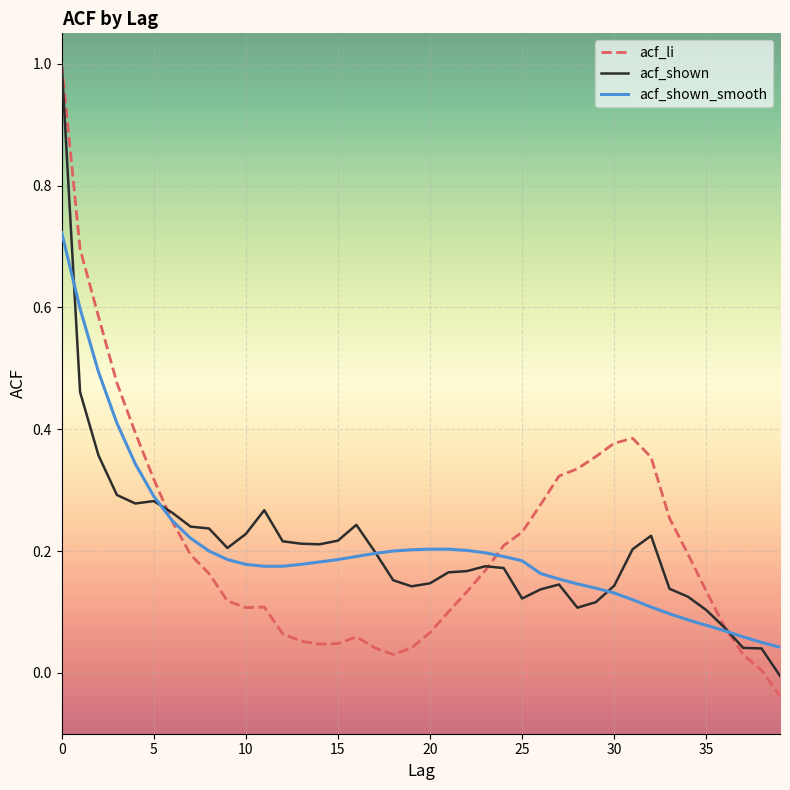

Which series has the largest range (max minus min)?

acf_li